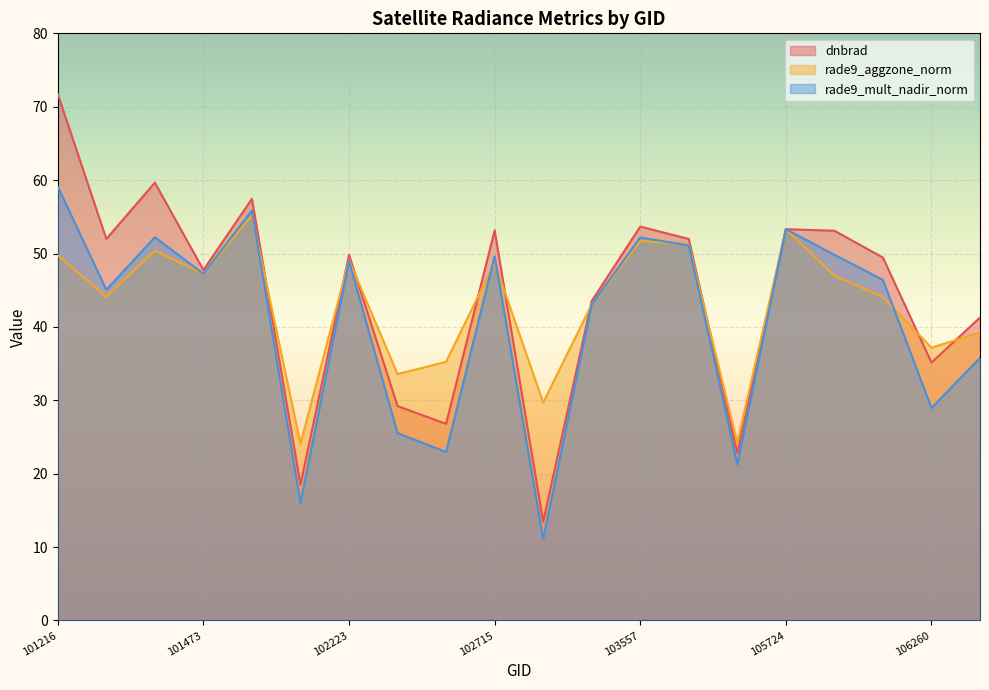

How many distinct data groups are displayed?

3